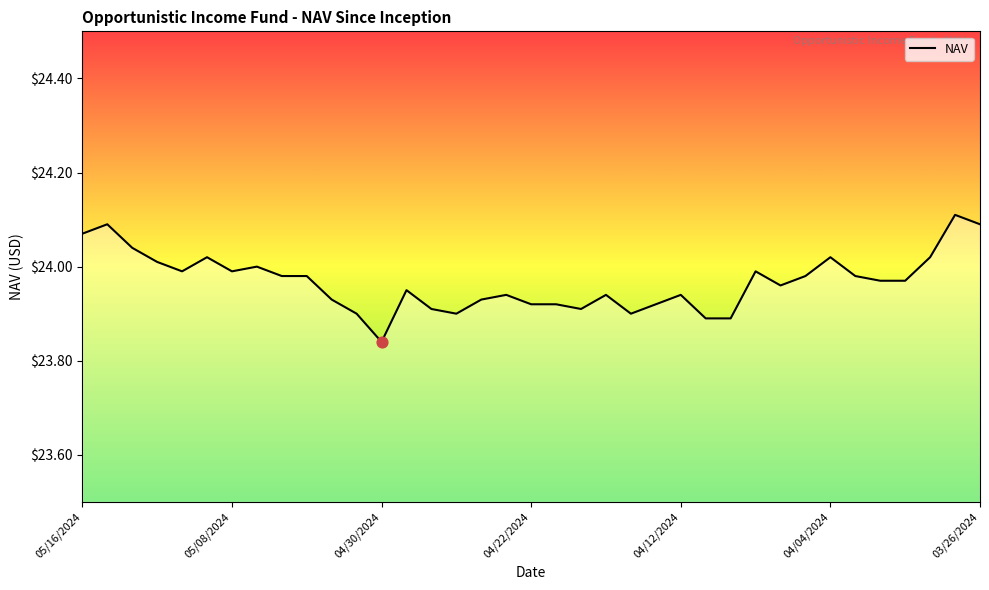

What is the difference between the maximum and minimum values?

0.3